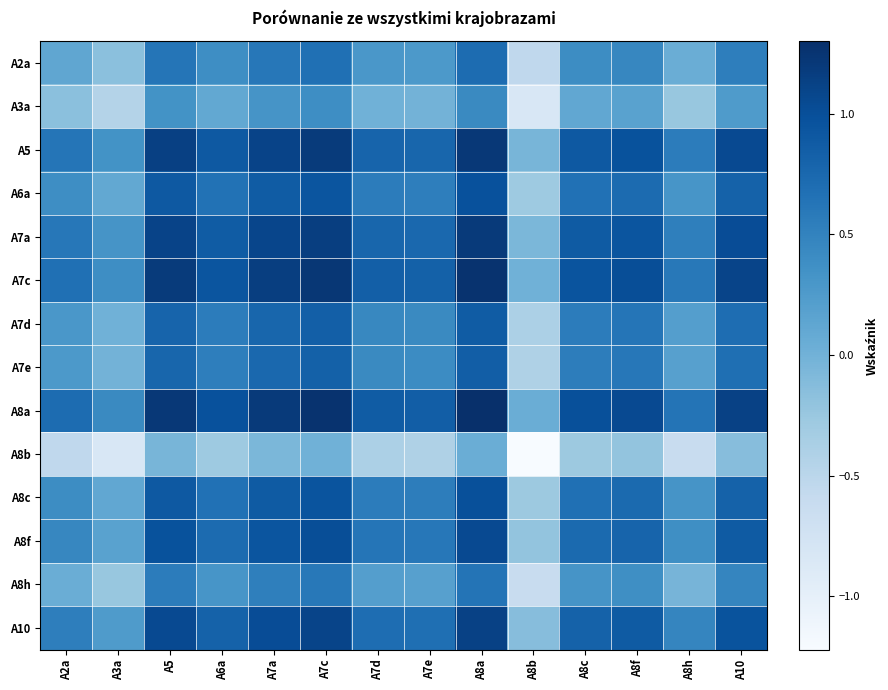

Which series has the largest total across all categories?

A8a